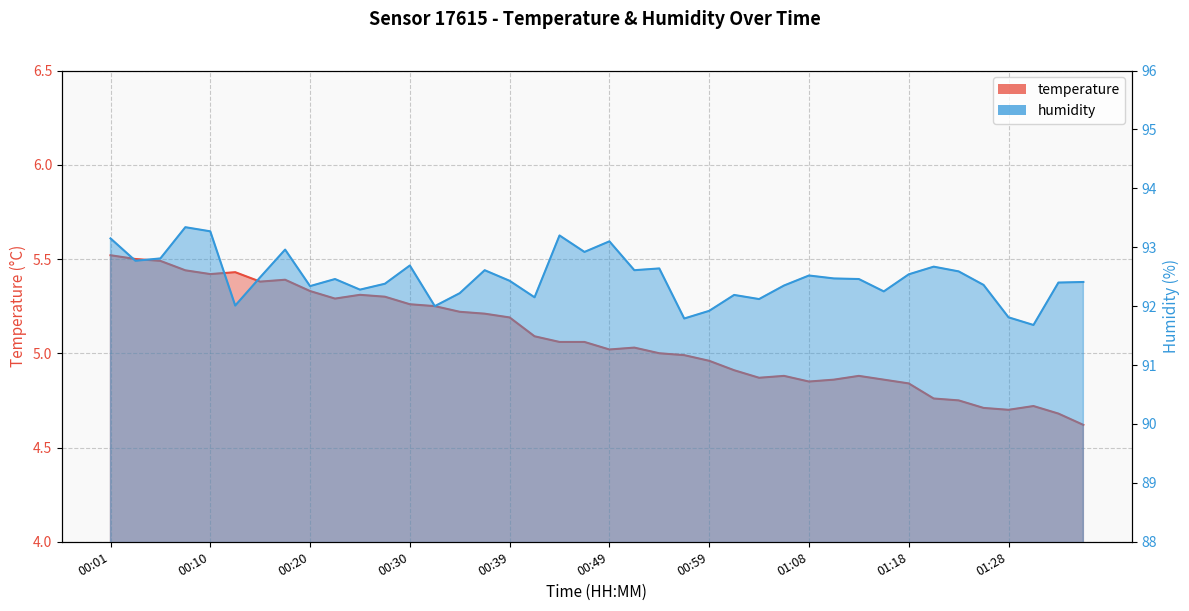

Reading left to right, what are all the values shown in this chart?

temperature: 00:01=5.5	00:03=5.5	00:05=5.5	00:08=5.4	00:10=5.4	00:13=5.4	00:15=5.4	00:18=5.4	00:20=5.3	00:22=5.3	00:25=5.3	00:27=5.3	00:30=5.3	00:32=5.2	00:34=5.2	00:37=5.2	00:39=5.2	00:42=5.1	00:44=5.1	00:47=5.1	00:49=5.0	00:51=5.0	00:54=5.0	00:56=5.0	00:59=5.0	01:01=4.9	01:04=4.9	01:06=4.9	01:08=4.8	01:11=4.9	01:13=4.9	01:16=4.9	01:18=4.8	01:20=4.8	01:23=4.8	01:25=4.7	01:28=4.7	01:30=4.7	01:33=4.7	01:35=4.6
humidity: 00:01=93.2	00:03=92.8	00:05=92.8	00:08=93.3	00:10=93.3	00:13=92.0	00:15=92.5	00:18=93.0	00:20=92.3	00:22=92.5	00:25=92.3	00:27=92.4	00:30=92.7	00:32=92.0	00:34=92.2	00:37=92.6	00:39=92.4	00:42=92.2	00:44=93.2	00:47=92.9	00:49=93.1	00:51=92.6	00:54=92.6	00:56=91.8	00:59=91.9	01:01=92.2	01:04=92.1	01:06=92.3	01:08=92.5	01:11=92.5	01:13=92.5	01:16=92.2	01:18=92.5	01:20=92.7	01:23=92.6	01:25=92.4	01:28=91.8	01:30=91.7	01:33=92.4	01:35=92.4